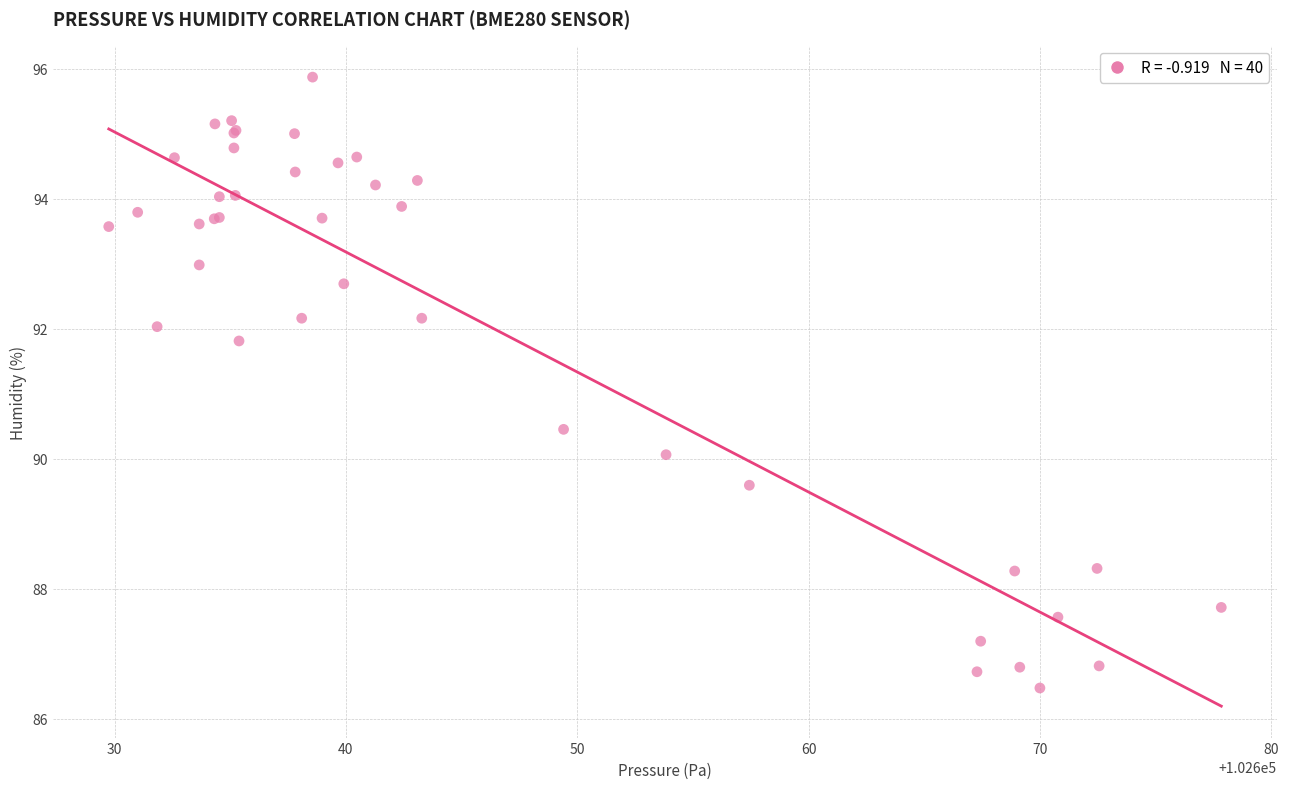

What Y value in the scatter plot is closest to 91?

90.5